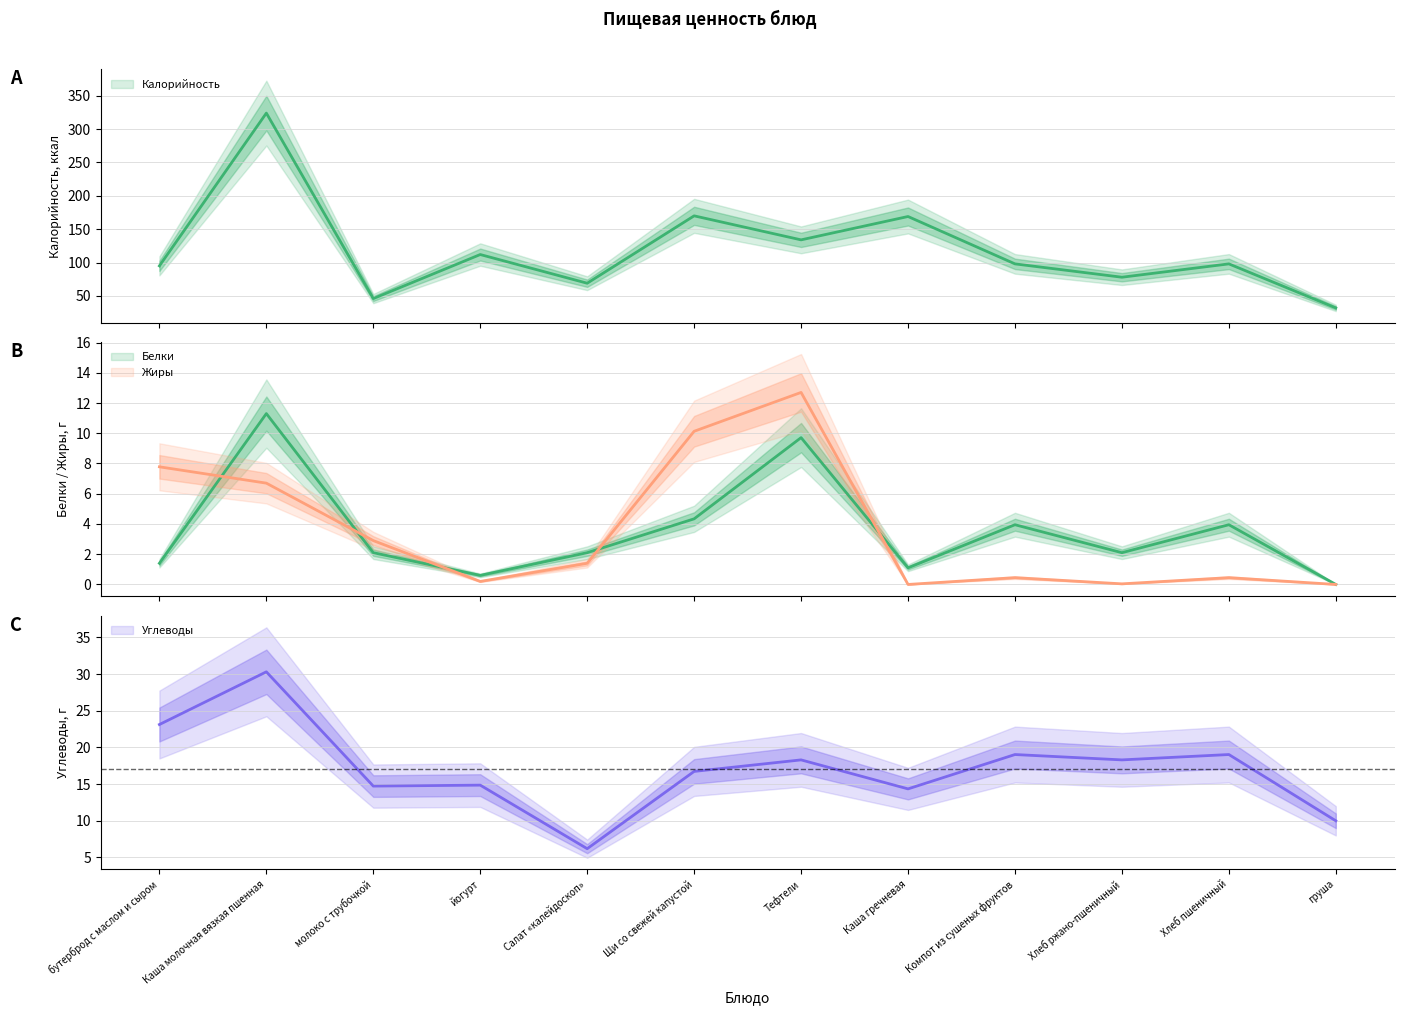

What is the label of the 2nd point from the right?

Хлеб пшеничный